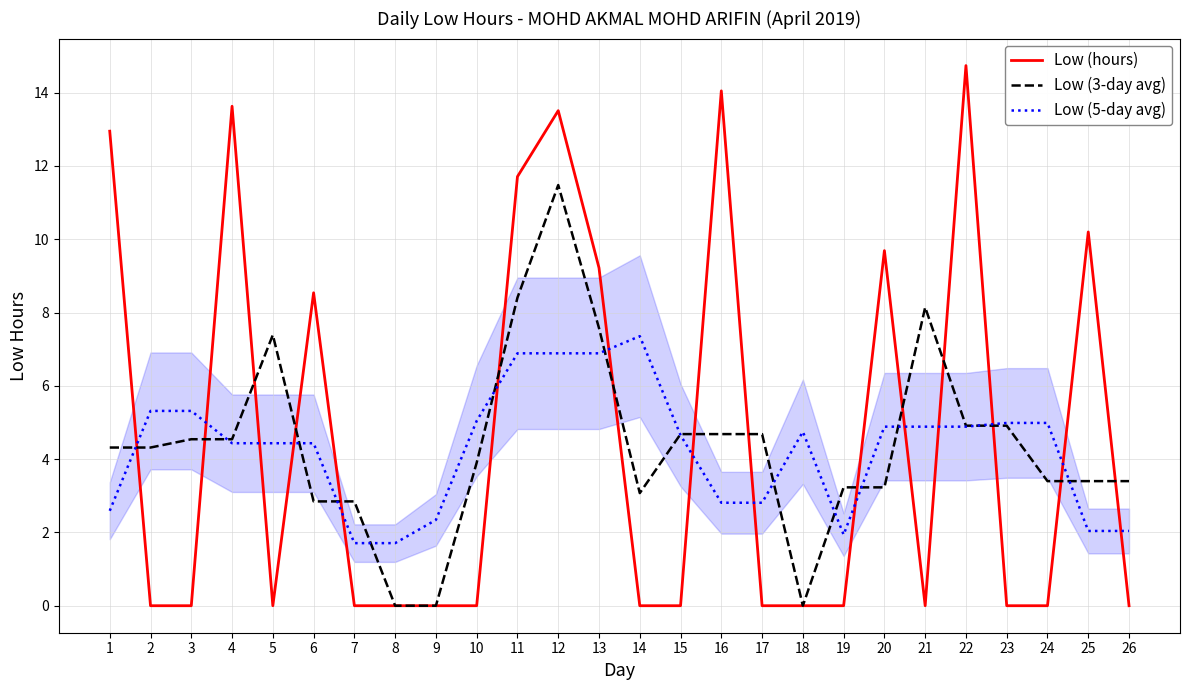

Rank the series at 24 from highest to lowest value.

Low (5-day avg), Low (3-day avg), Low (hours)